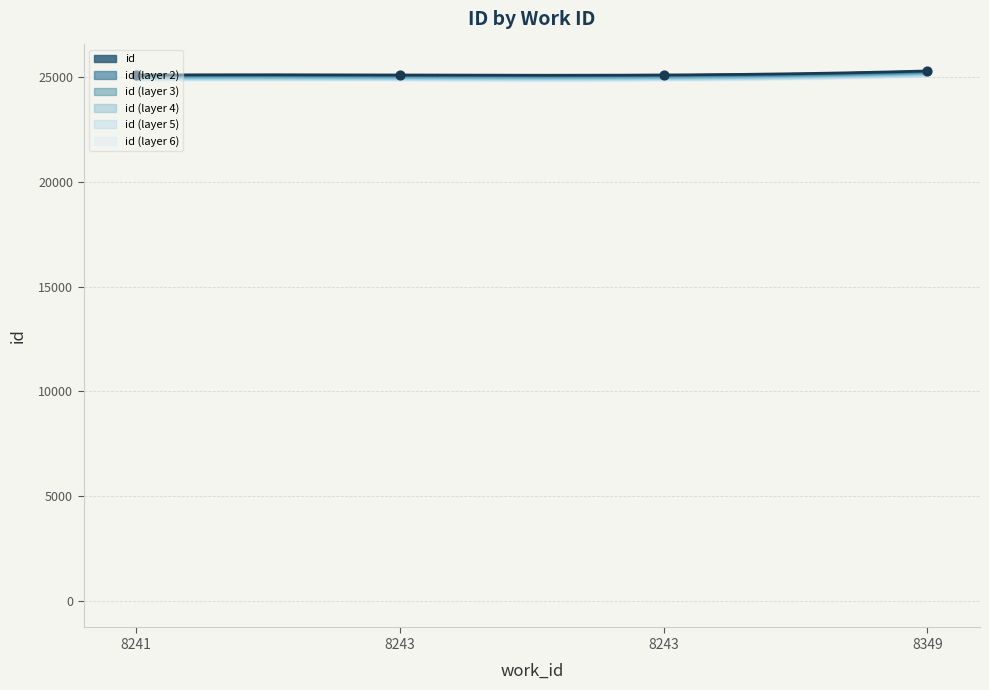

What is the change in value from 8241 to 8243?

+2